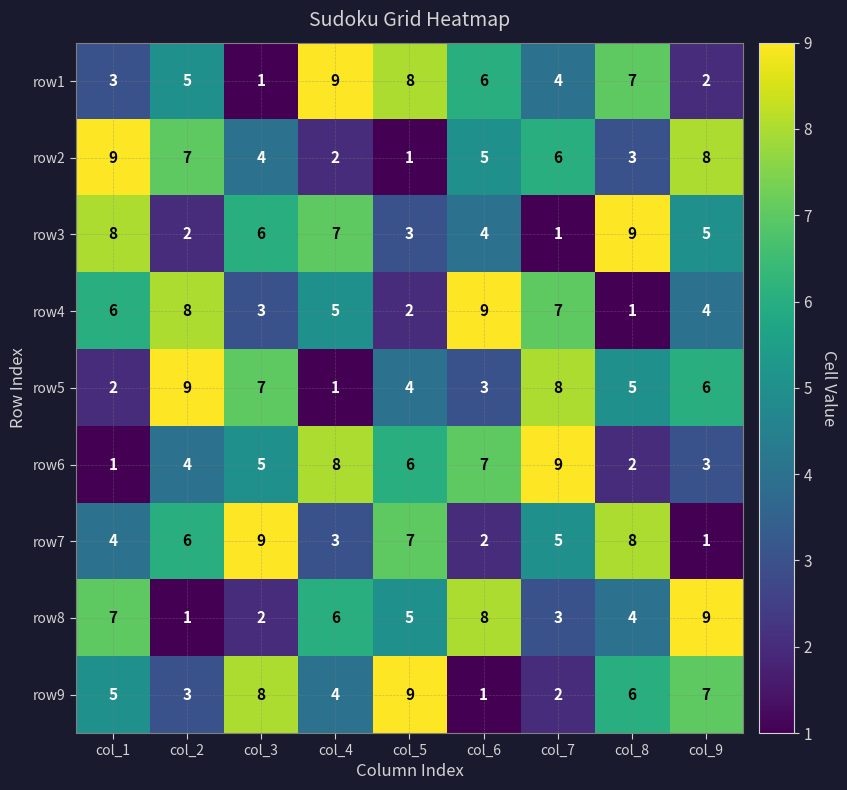

How many data points in row7 are less than 5?

4